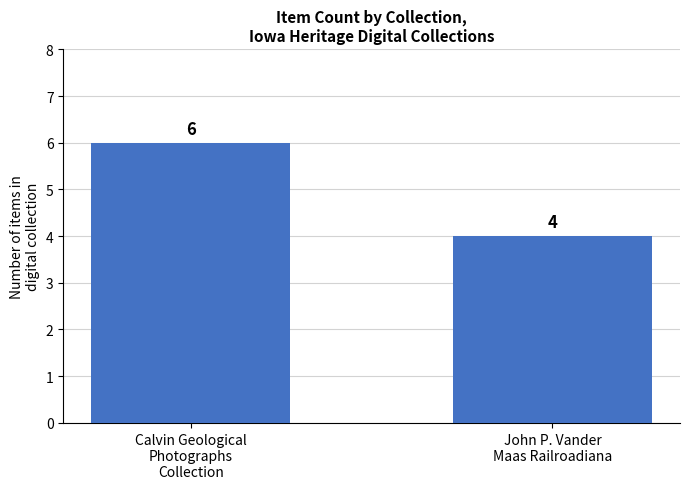

What is the change in value from Calvin Geological
Photographs
Collection to John P. Vander
Maas Railroadiana?

-2